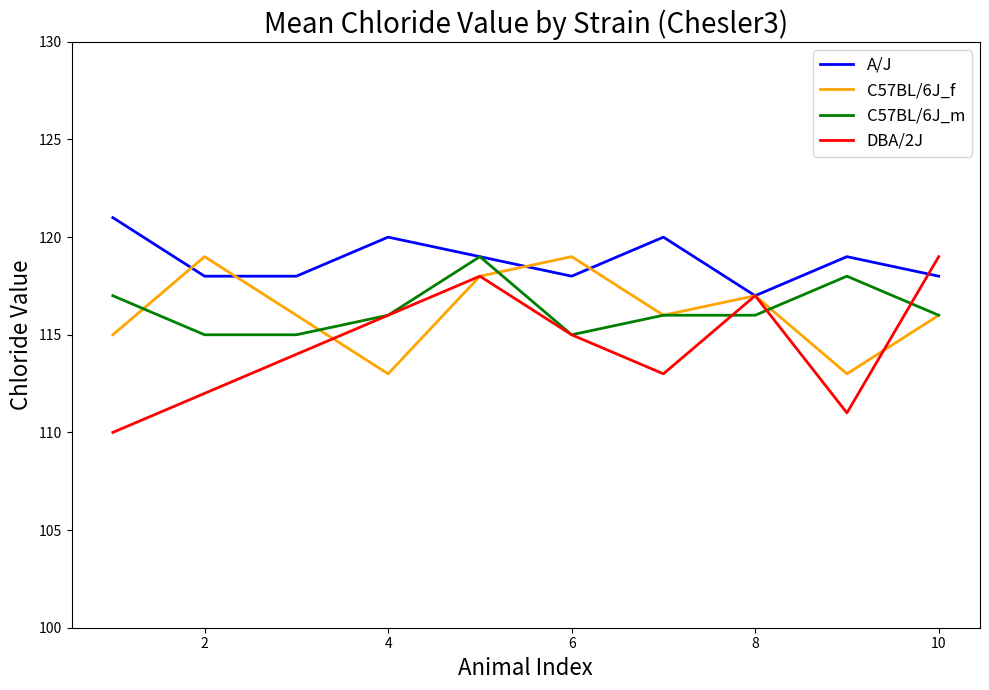

Which series has the largest total across all categories?

A/J